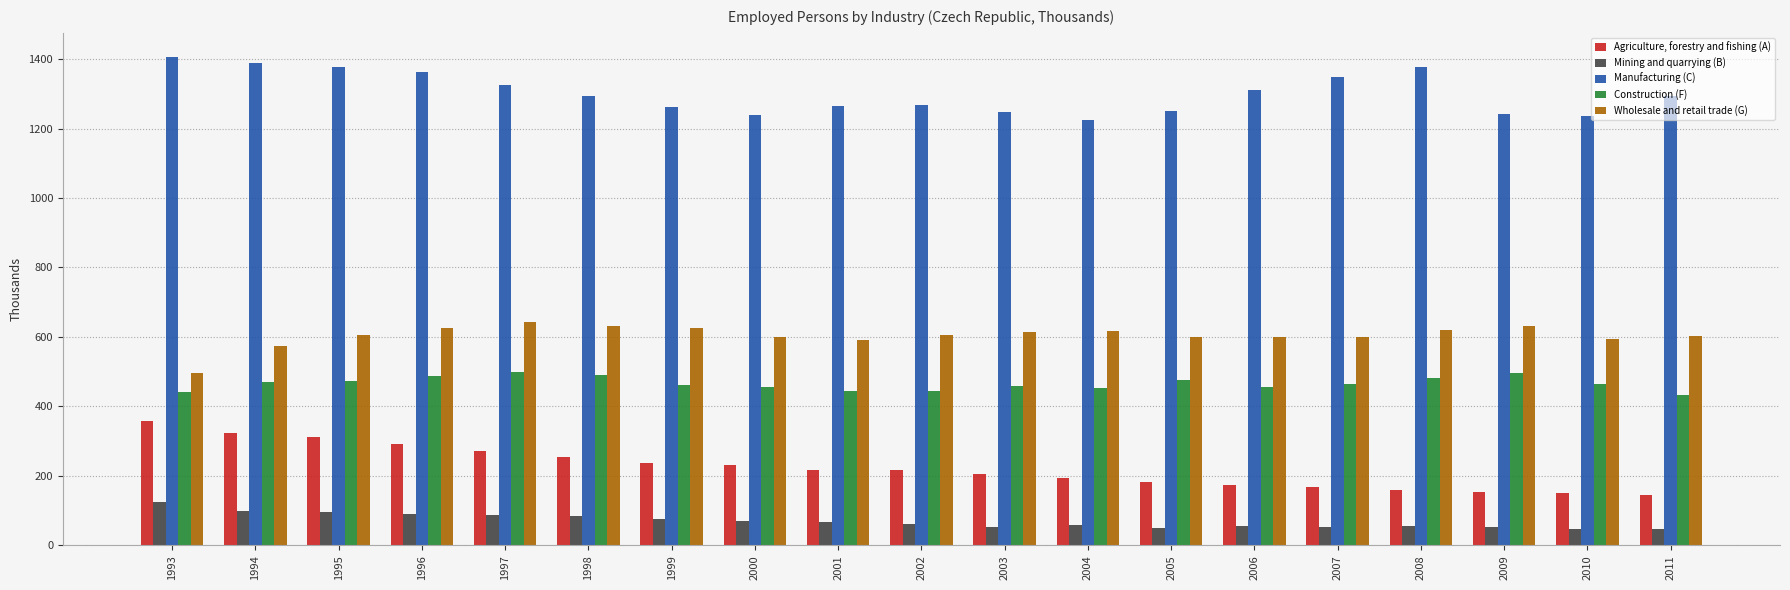

How many groups of bars are there?

19